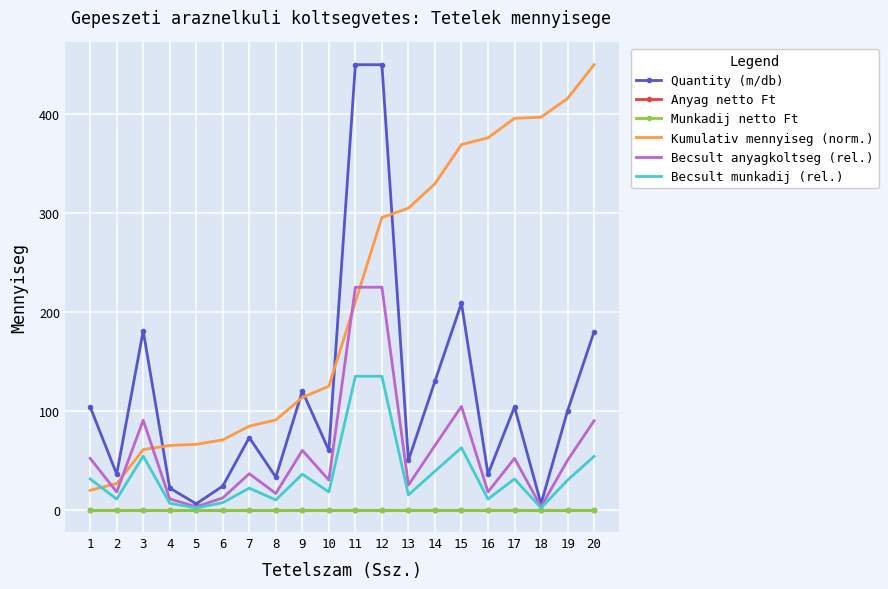

What are all the series names shown in the legend?

Quantity (m/db), Anyag netto Ft, Munkadij netto Ft, Kumulativ mennyiseg (norm.), Becsult anyagkoltseg (rel.), Becsult munkadij (rel.)